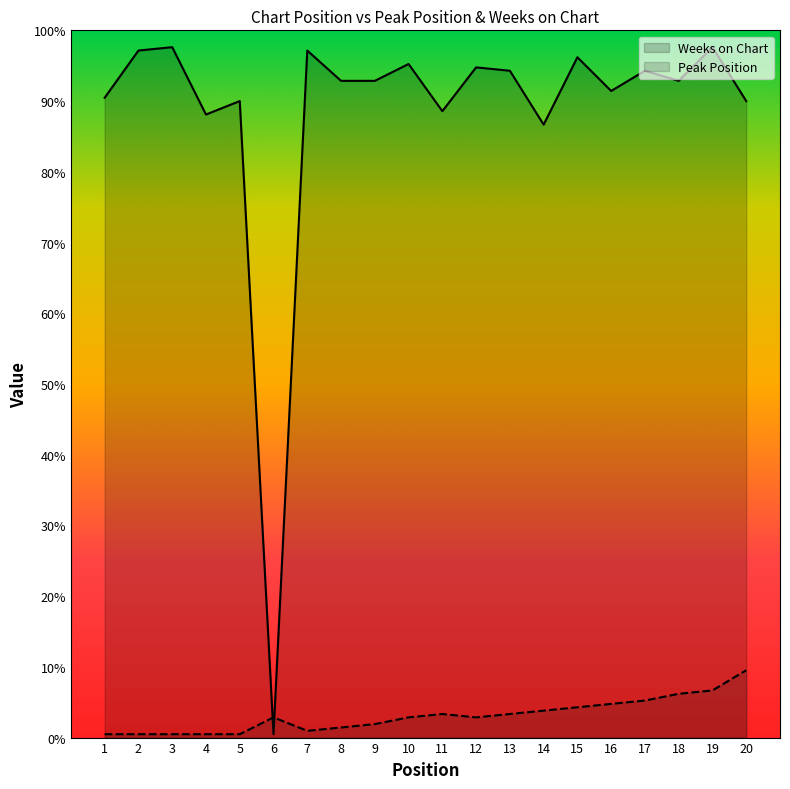

Where do Peak Position and Weeks on Chart first cross each other?

5 and 6